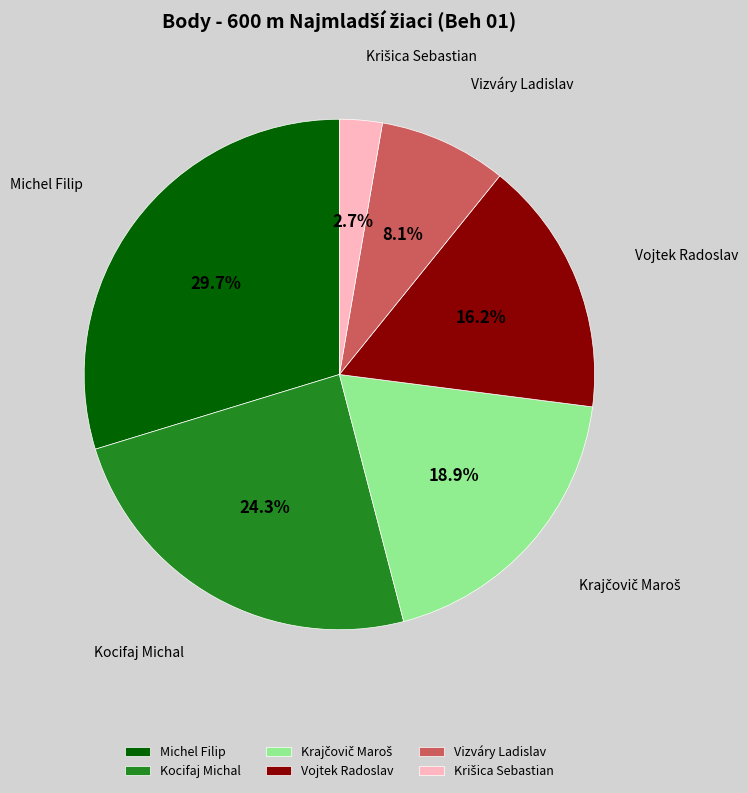

What percentage is NOT represented by Michel Filip?

70.3%